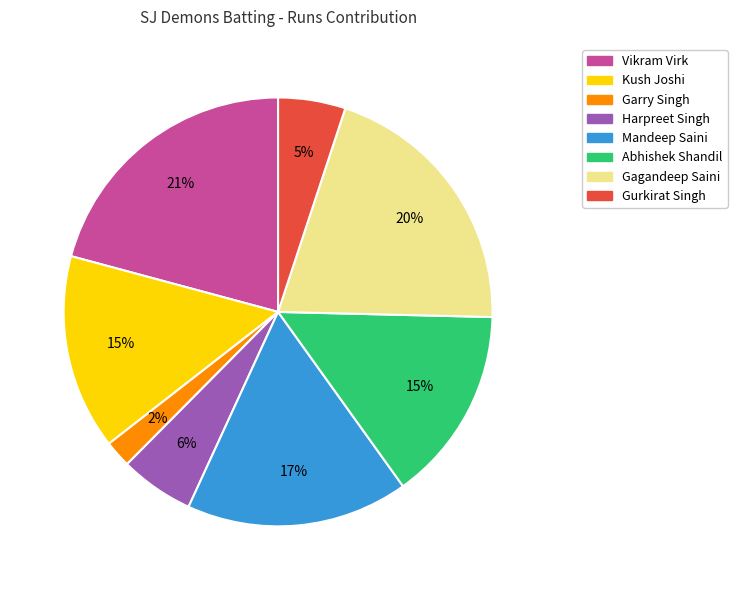

Which slice is the largest?

Vikram Virk